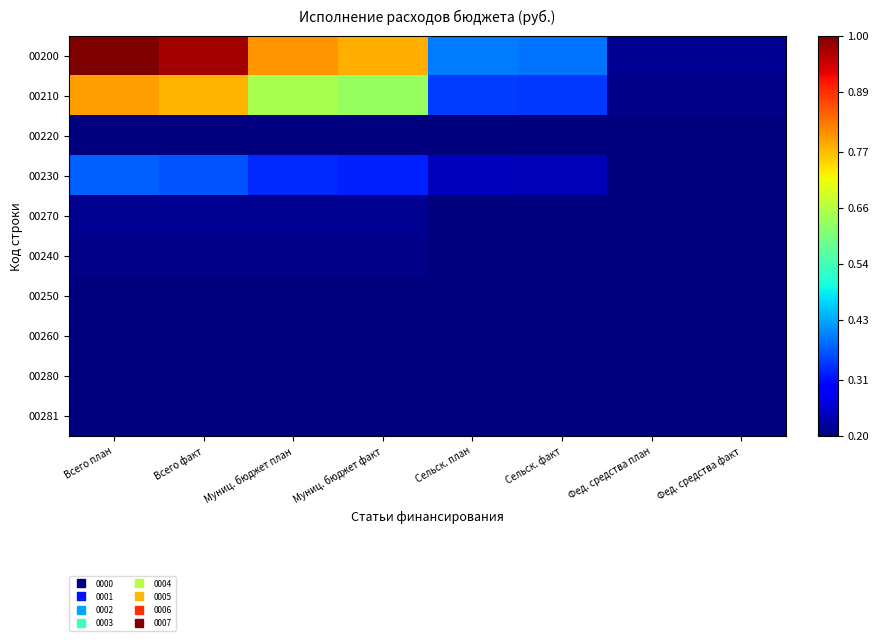

Reading right to left, extract all data points from this chart.

00200: Фед. средства факт=0.0	Фед. средства план=0.0	Сельск. факт=0.2	Сельск. план=0.2	Муниц. бюджет факт=0.7	Муниц. бюджет план=0.8	Всего факт=1.0	Всего план=1.0
00210: Фед. средства факт=0.0	Фед. средства план=0.0	Сельск. факт=0.2	Сельск. план=0.2	Муниц. бюджет факт=0.5	Муниц. бюджет план=0.6	Всего факт=0.7	Всего план=0.7
00220: Фед. средства факт=0.0	Фед. средства план=0.0	Сельск. факт=0.0	Сельск. план=0.0	Муниц. бюджет факт=0.0	Муниц. бюджет план=0.0	Всего факт=0.0	Всего план=0.0
00230: Фед. средства факт=0.0	Фед. средства план=0.0	Сельск. факт=0.1	Сельск. план=0.1	Муниц. бюджет факт=0.2	Муниц. бюджет план=0.2	Всего факт=0.2	Всего план=0.2
00270: Фед. средства факт=0.0	Фед. средства план=0.0	Сельск. факт=0.0	Сельск. план=0.0	Муниц. бюджет факт=0.0	Муниц. бюджет план=0.0	Всего факт=0.0	Всего план=0.0
00240: Фед. средства факт=0.0	Фед. средства план=0.0	Сельск. факт=0.0	Сельск. план=0.0	Муниц. бюджет факт=0.0	Муниц. бюджет план=0.0	Всего факт=0.0	Всего план=0.0
00250: Фед. средства факт=0.0	Фед. средства план=0.0	Сельск. факт=0.0	Сельск. план=0.0	Муниц. бюджет факт=0.0	Муниц. бюджет план=0.0	Всего факт=0.0	Всего план=0.0
00260: Фед. средства факт=0.0	Фед. средства план=0.0	Сельск. факт=0.0	Сельск. план=0.0	Муниц. бюджет факт=0.0	Муниц. бюджет план=0.0	Всего факт=0.0	Всего план=0.0
00280: Фед. средства факт=0.0	Фед. средства план=0.0	Сельск. факт=0.0	Сельск. план=0.0	Муниц. бюджет факт=0.0	Муниц. бюджет план=0.0	Всего факт=0.0	Всего план=0.0
00281: Фед. средства факт=0.0	Фед. средства план=0.0	Сельск. факт=0.0	Сельск. план=0.0	Муниц. бюджет факт=0.0	Муниц. бюджет план=0.0	Всего факт=0.0	Всего план=0.0